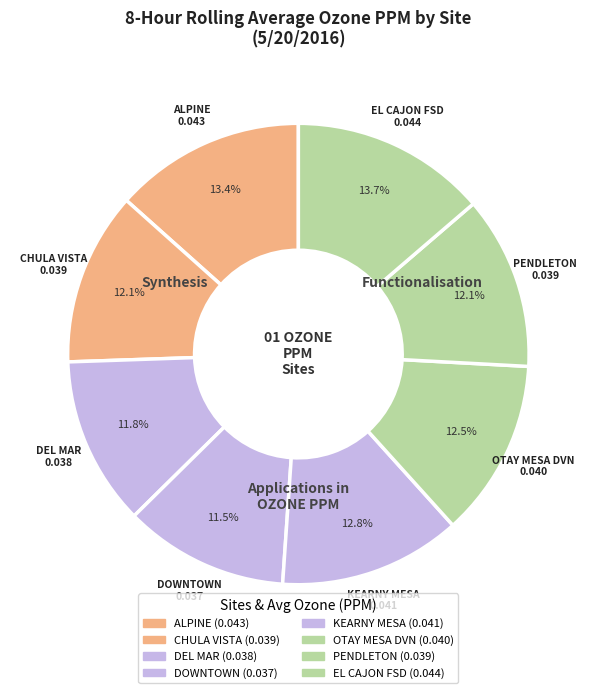

How much of the chart is everything except DOWNTOWN?

88.5%